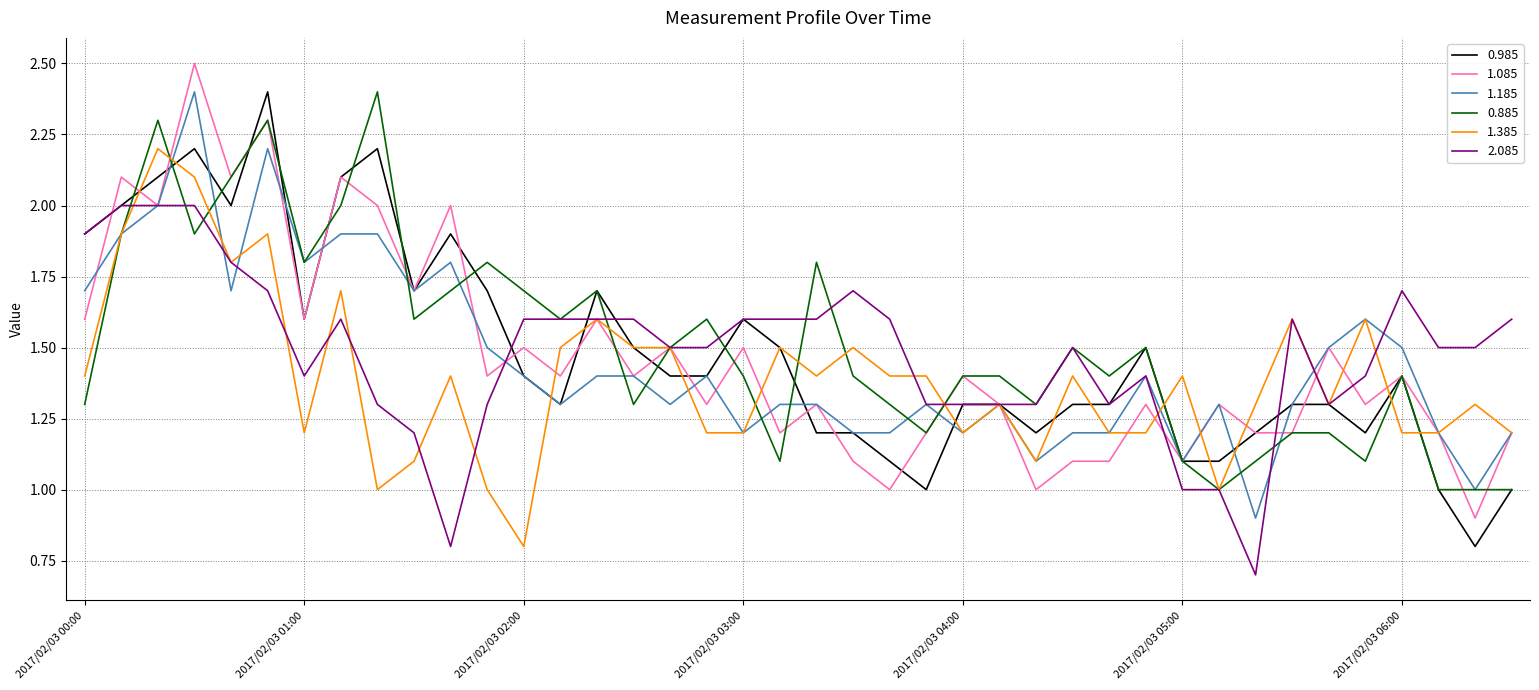

How many interior local peaks does the 2.085 series have?

6